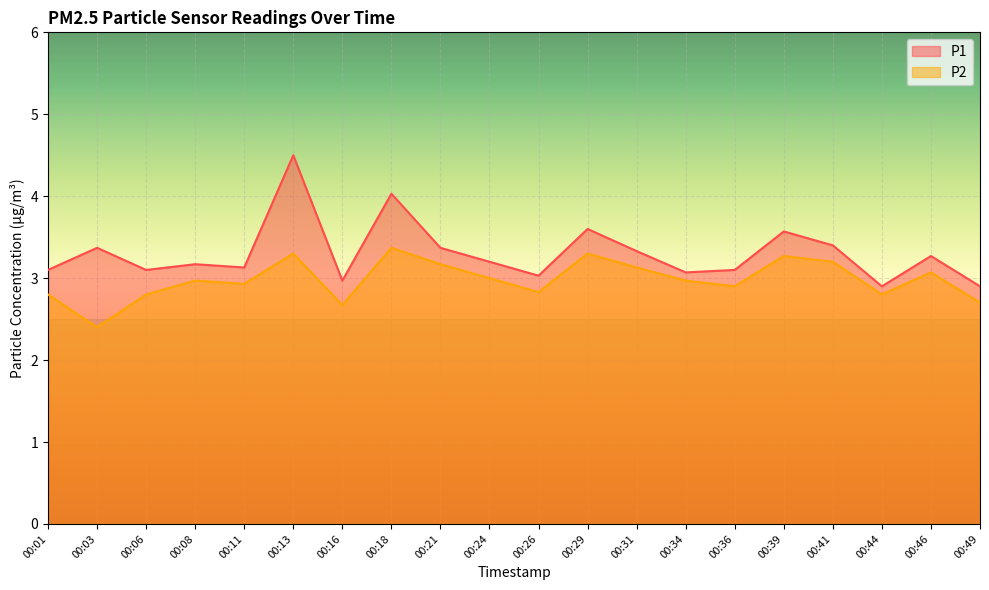

List the series in order of their peak value, highest first.

P1, P2